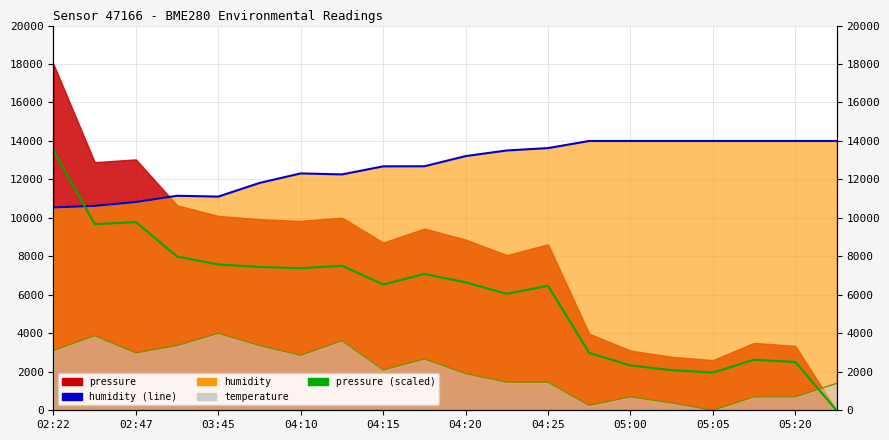

At which label does pressure (scaled) first exceed 6654?

02:22